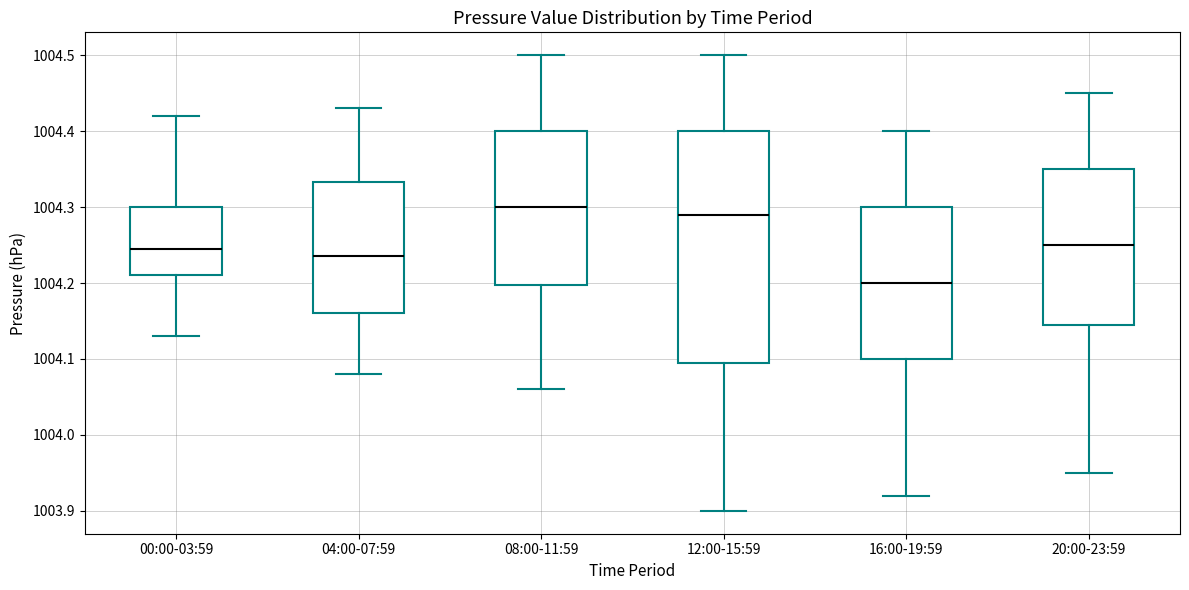

Reading left to right, read every box against the y-axis: the position of its median line, the range the box covers, and the ends of its whiskers. The values are not printed on the chart, so give them approximately, as read against the axis.

00:00-03:59: median 1004.25, box 1004.21 to 1004.30, whiskers 1004.13 to 1004.42
04:00-07:59: median 1004.24, box 1004.16 to 1004.33, whiskers 1004.08 to 1004.43
08:00-11:59: median 1004.30, box 1004.20 to 1004.40, whiskers 1004.06 to 1004.50
12:00-15:59: median 1004.29, box 1004.10 to 1004.40, whiskers 1003.90 to 1004.50
16:00-19:59: median 1004.20, box 1004.10 to 1004.30, whiskers 1003.92 to 1004.40
20:00-23:59: median 1004.25, box 1004.15 to 1004.35, whiskers 1003.95 to 1004.45